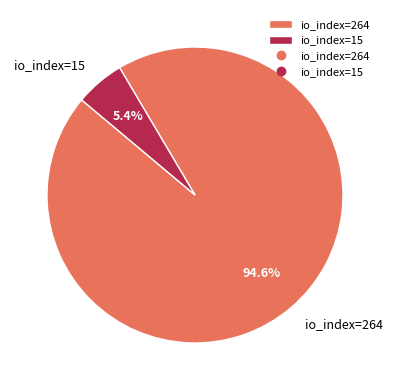

To the nearest percent, what percentage of the pie is io_index=15?

5%